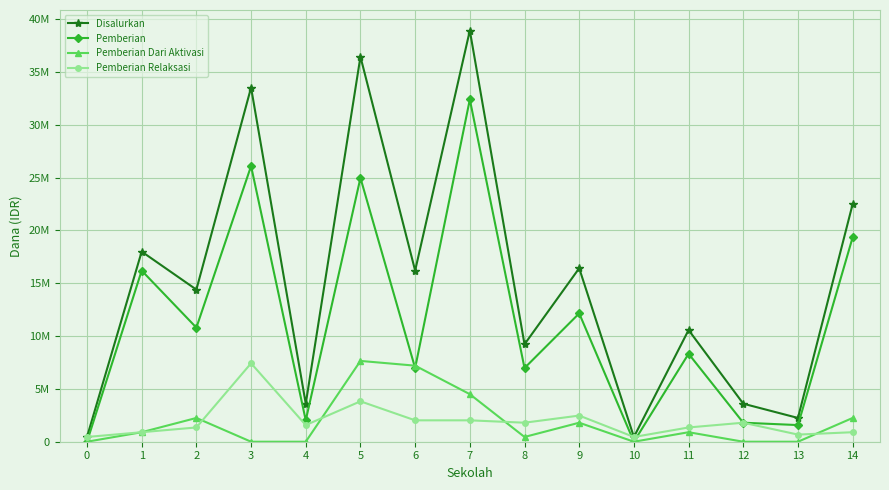

At which category does Pemberian reach its first local valley?

2